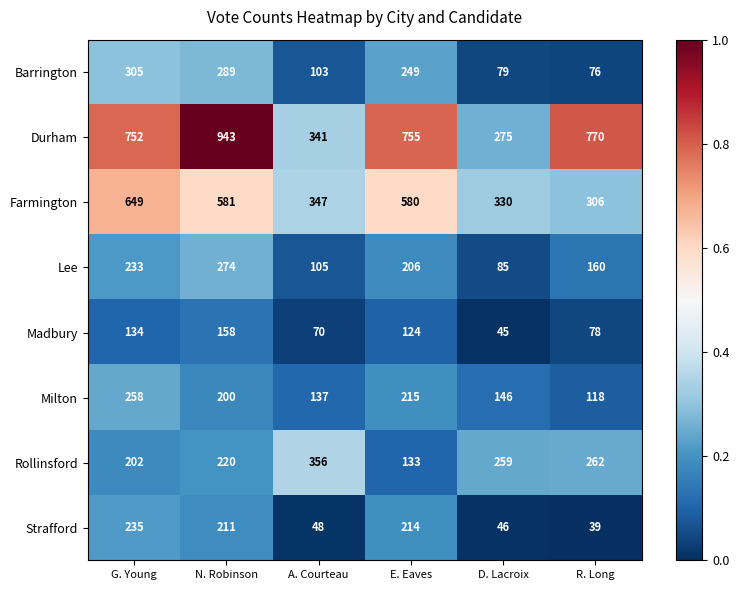

At which label does Lee first exceed 206?

G. Young